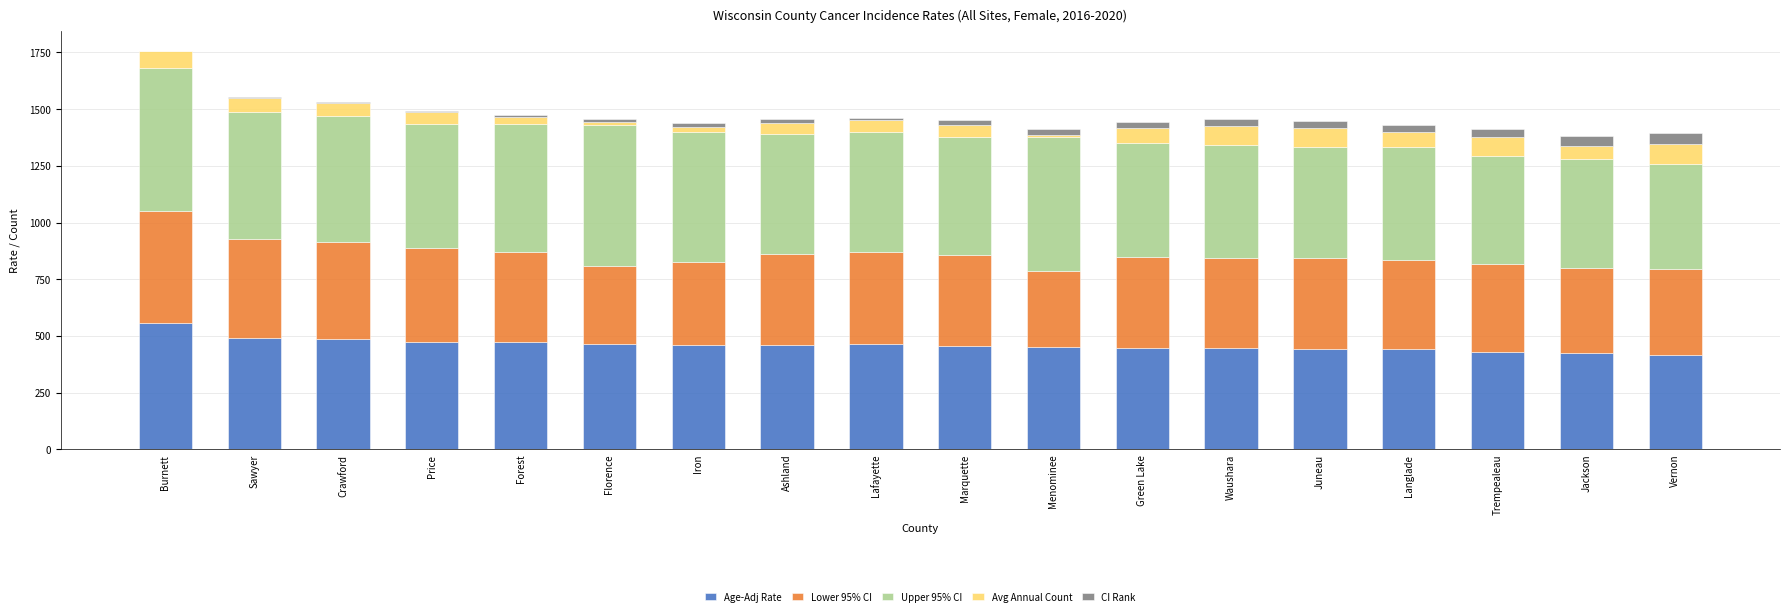

What is the highest value of the Age-Adj Rate series?

558.2